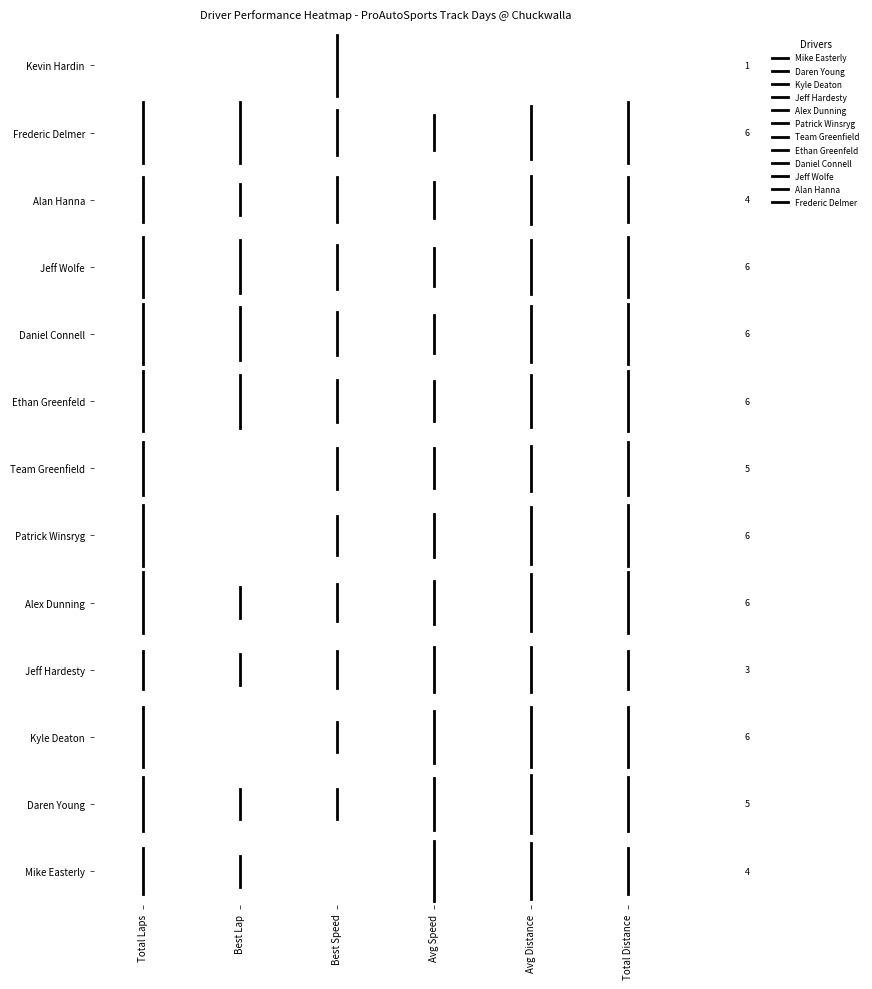

How many data points in Jeff Wolfe are above 9?

1